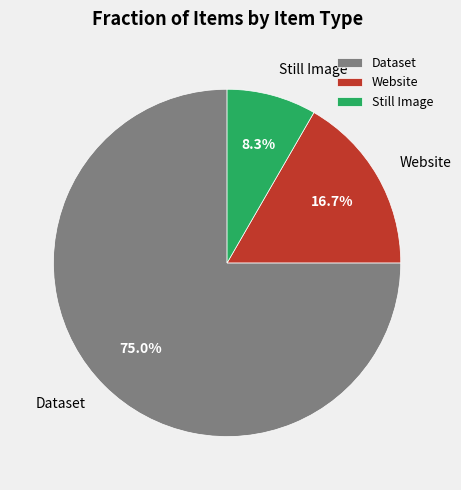

Between Dataset and Still Image, which is larger?

Dataset